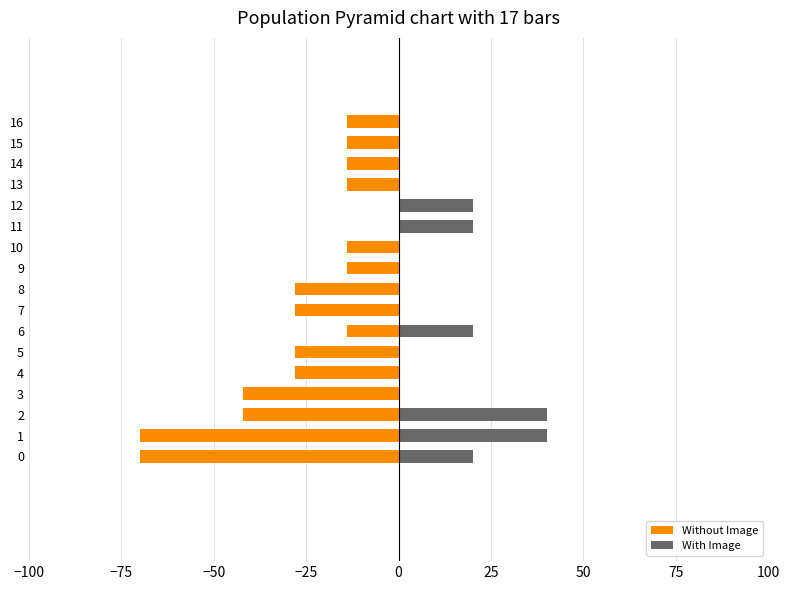

Does the chart contain any negative values?

Yes